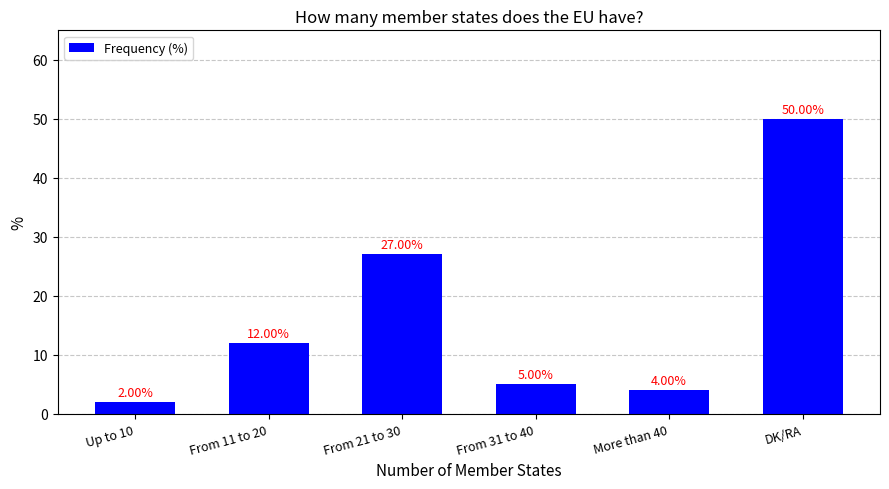

How many values are below 12?

3